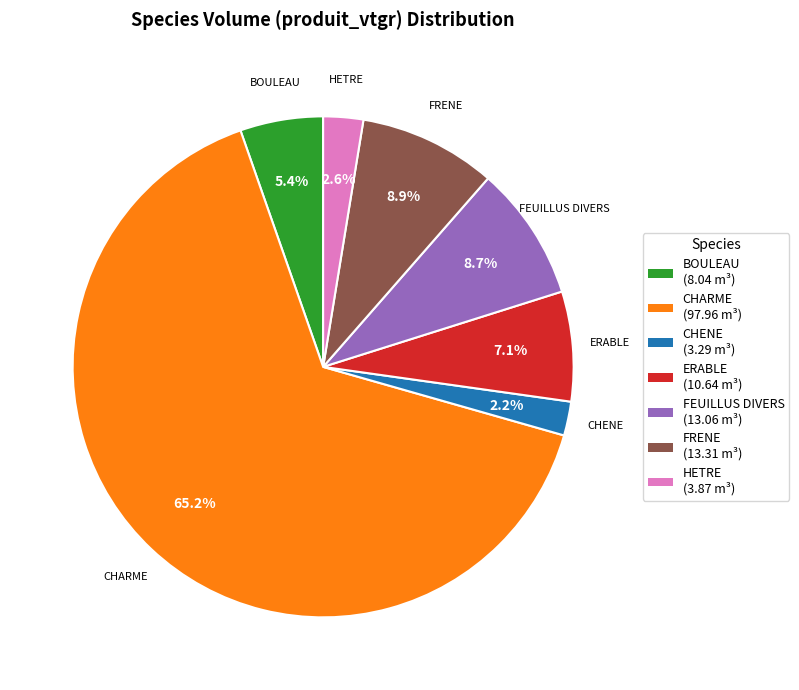

The FEUILLUS DIVERS slice represents 1% of the pie. True or false?

False